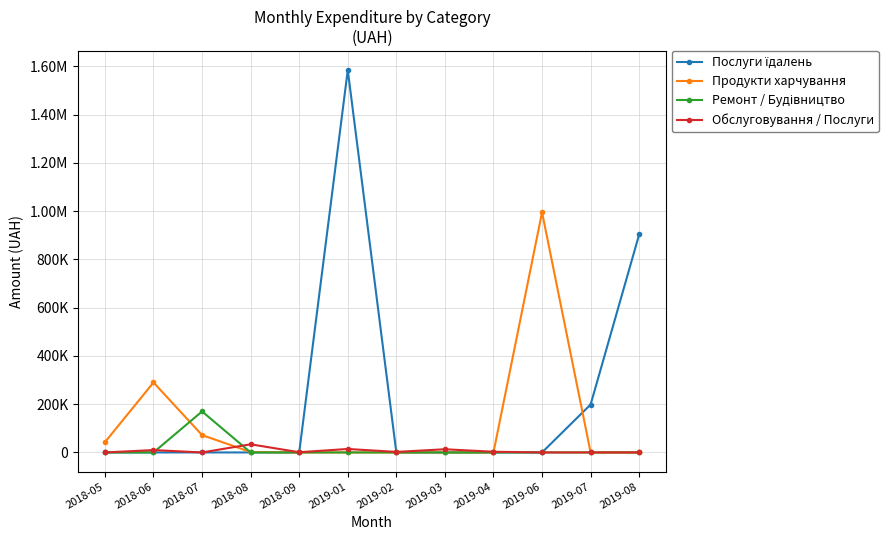

What is the greatest value displayed?

1585079.5